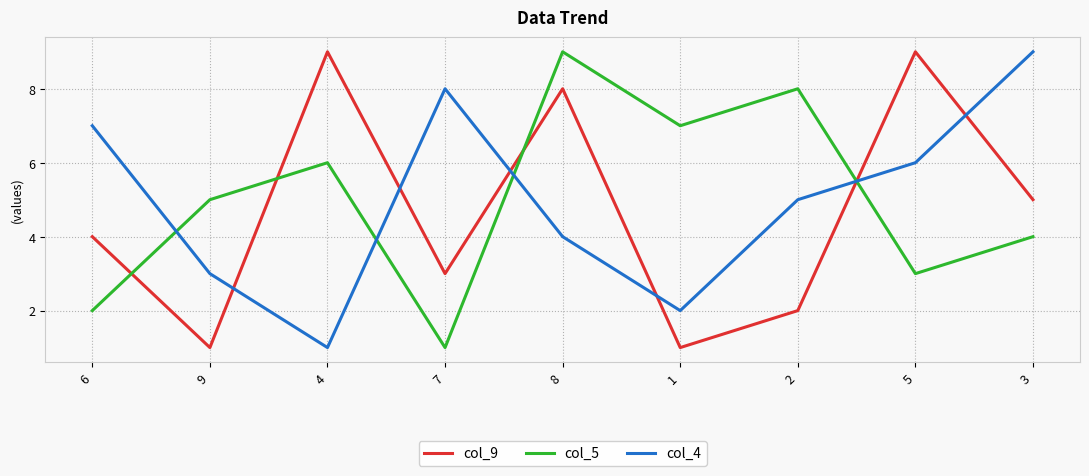

Between which two adjacent categories do col_4 and col_9 first intersect?

9 and 4